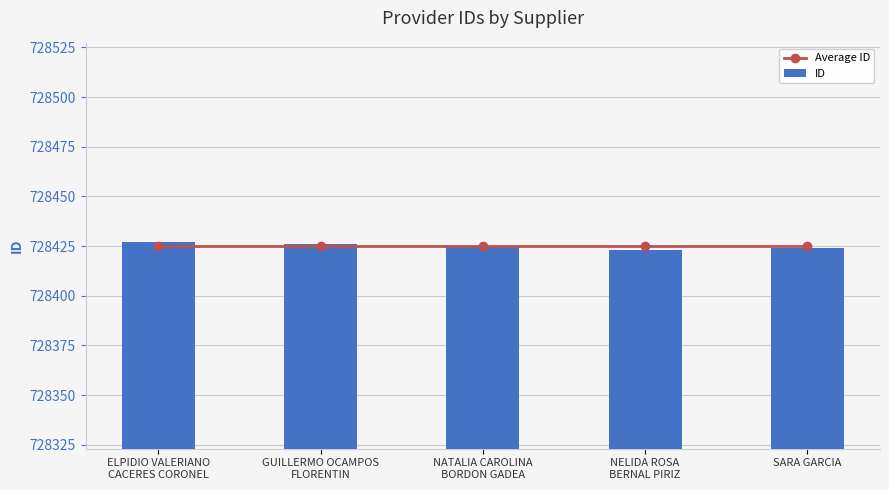

Reading right to left, list all the values displayed in this chart.

Average ID: SARA GARCIA=728425	NELIDA ROSA
BERNAL PIRIZ=728425	NATALIA CAROLINA
BORDON GADEA=728425	GUILLERMO OCAMPOS
FLORENTIN=728425	ELPIDIO VALERIANO
CACERES CORONEL=728425
ID: SARA GARCIA=728424	NELIDA ROSA
BERNAL PIRIZ=728423	NATALIA CAROLINA
BORDON GADEA=728425	GUILLERMO OCAMPOS
FLORENTIN=728426	ELPIDIO VALERIANO
CACERES CORONEL=728427